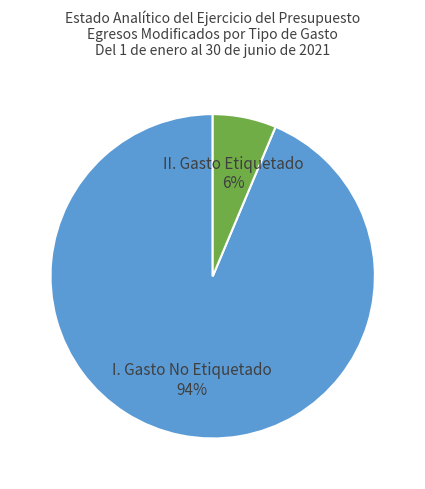

What is the smallest slice in the pie chart?

II. Gasto Etiquetado 6%